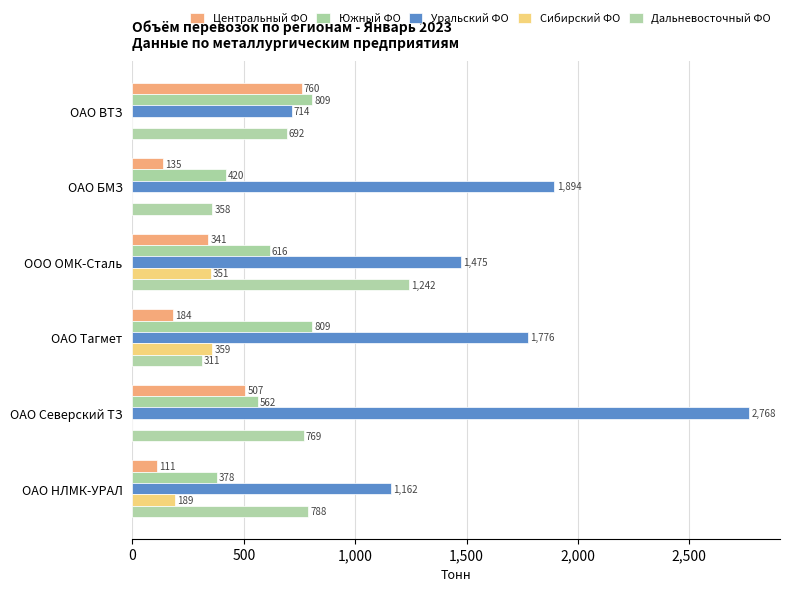

Are the bars horizontal?

Yes